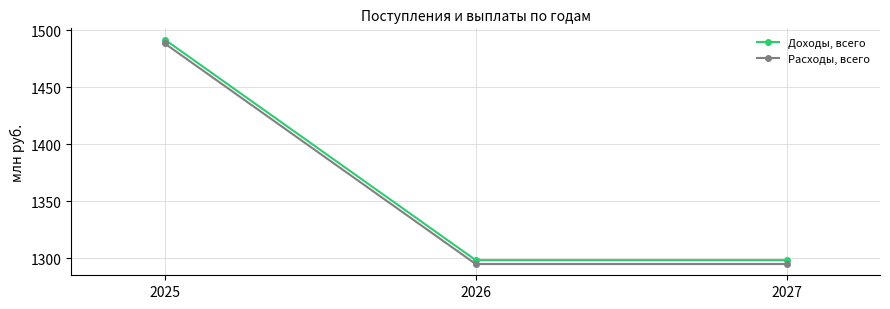

Count the number of categories in the chart.

3